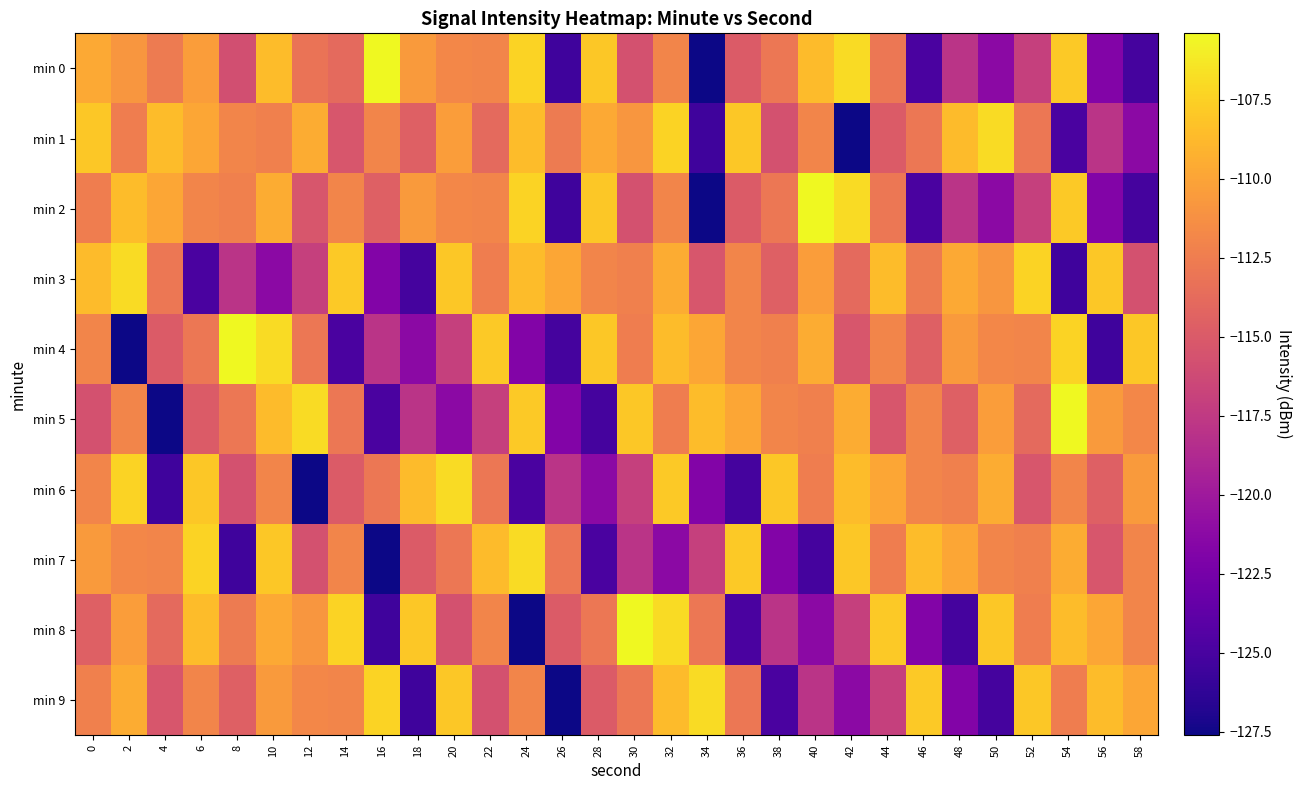

At which label is min 8 closest to -116?

20